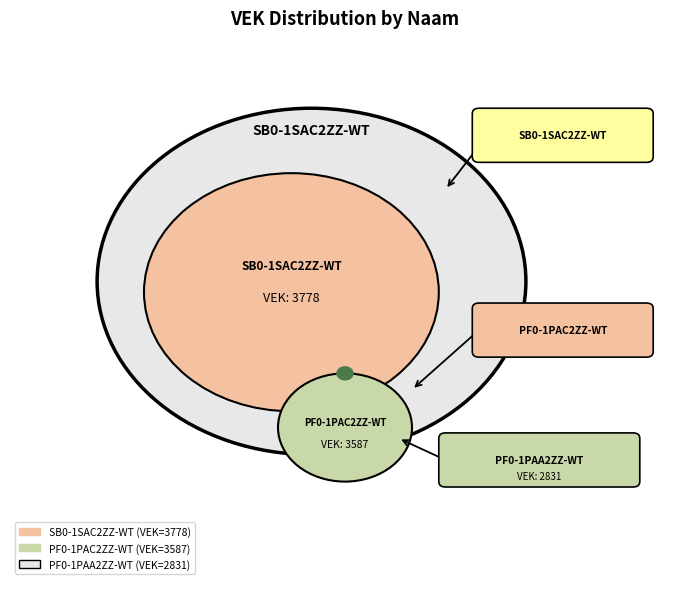

Which category has the biggest portion of the pie?

SB0-1SAC2ZZ-WT